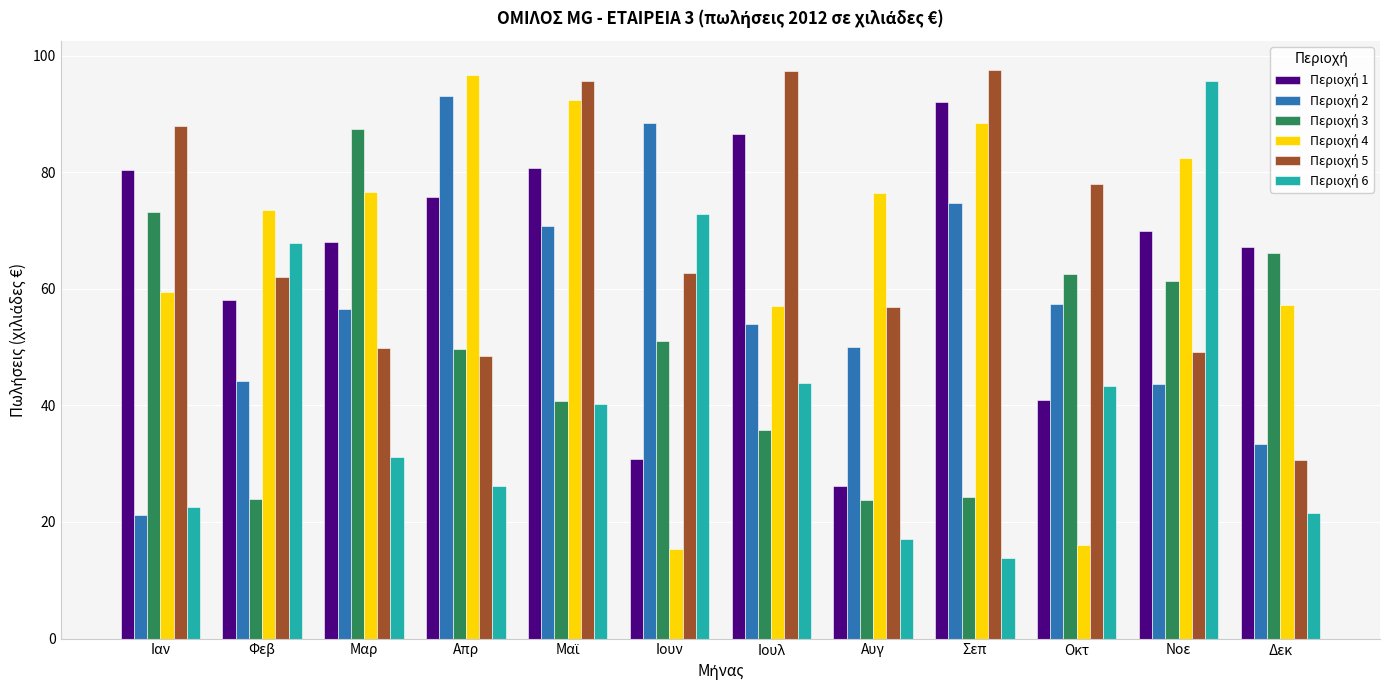

Which category has the lowest value across all series?

Σεπ